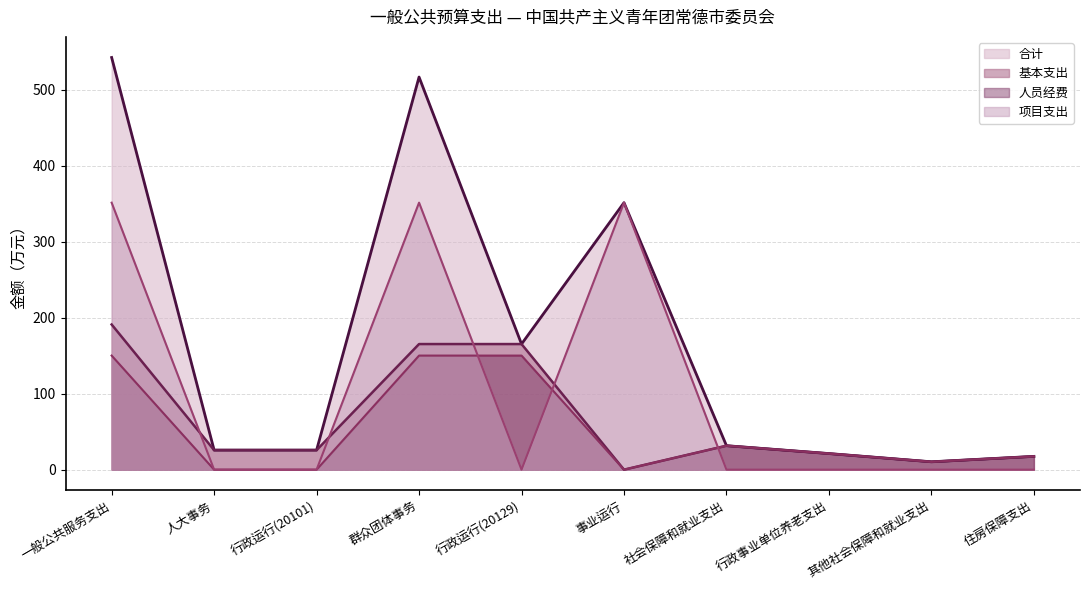

How many lines are shown in the chart?

4